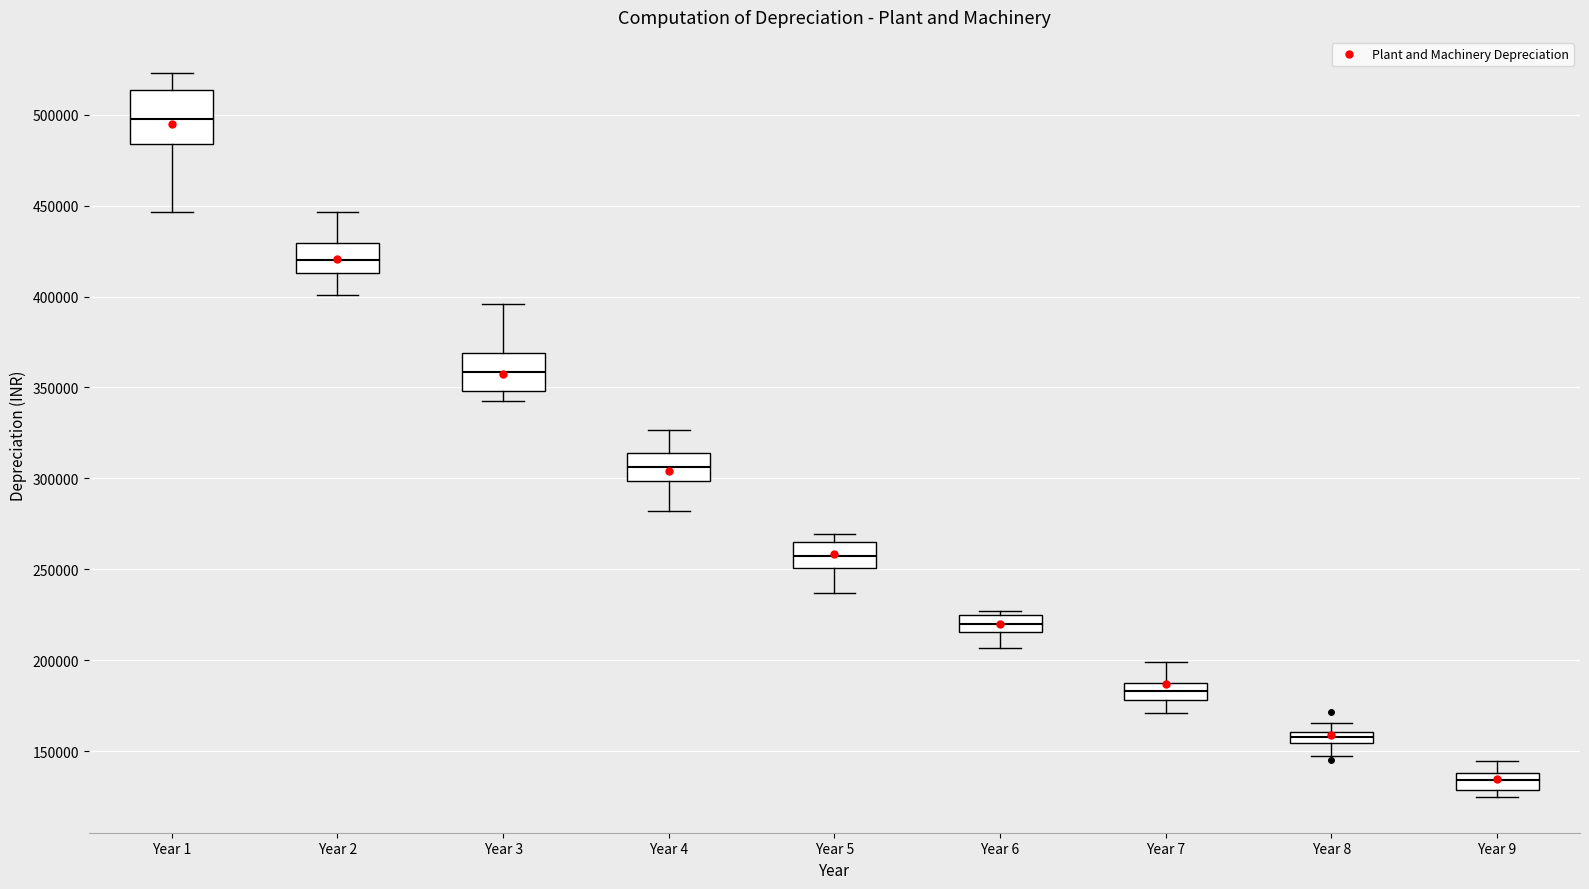

Which box's median line is the highest?

Year 1